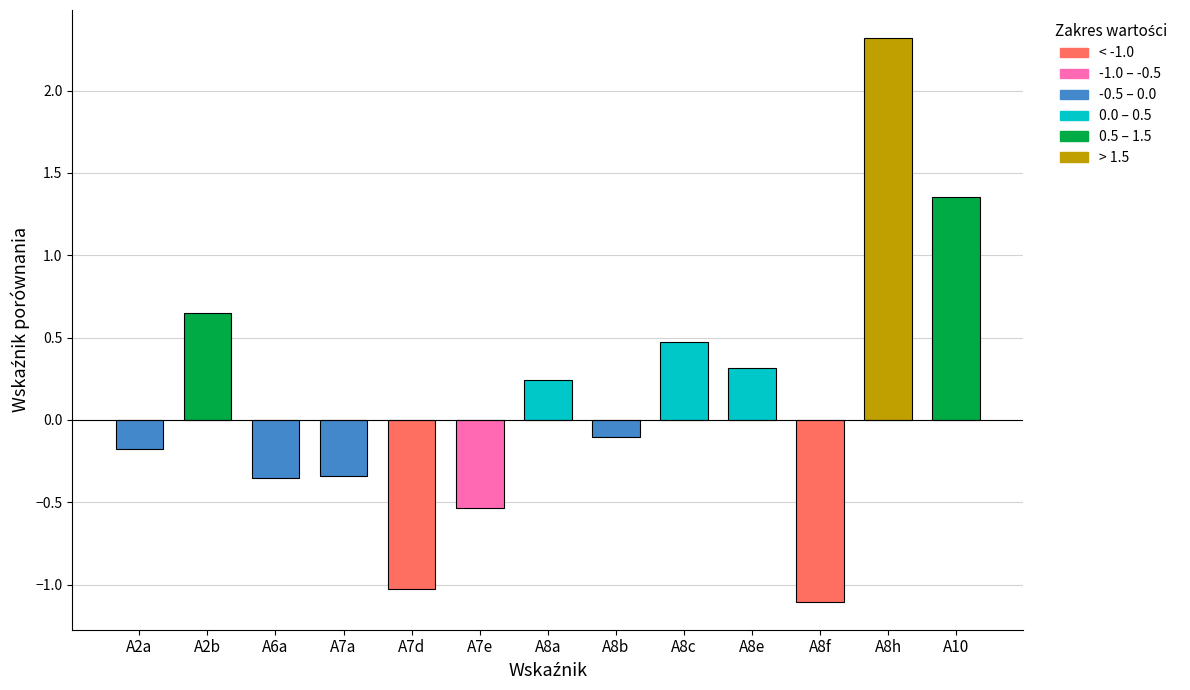

How many data points are above 0?

6